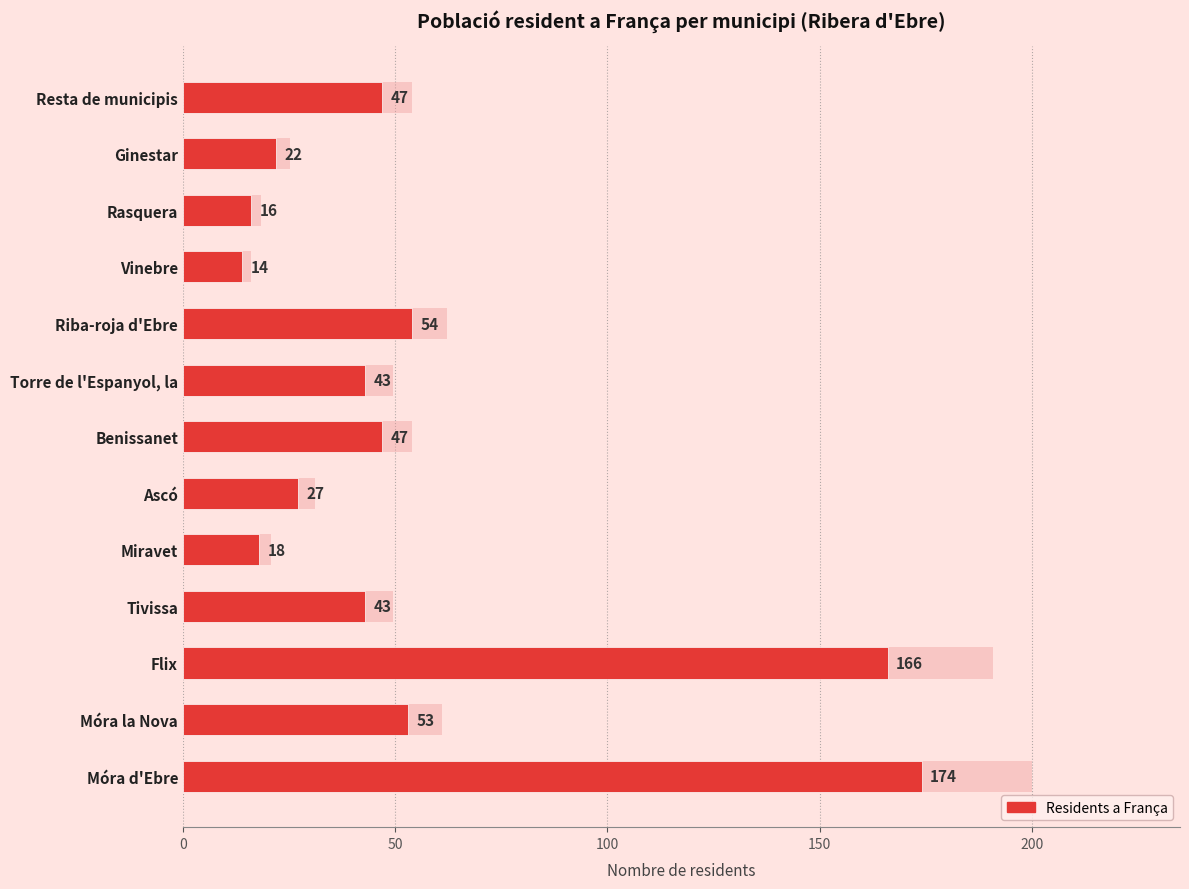

The chart shows a value of 16 at Rasquera. True or false?

True